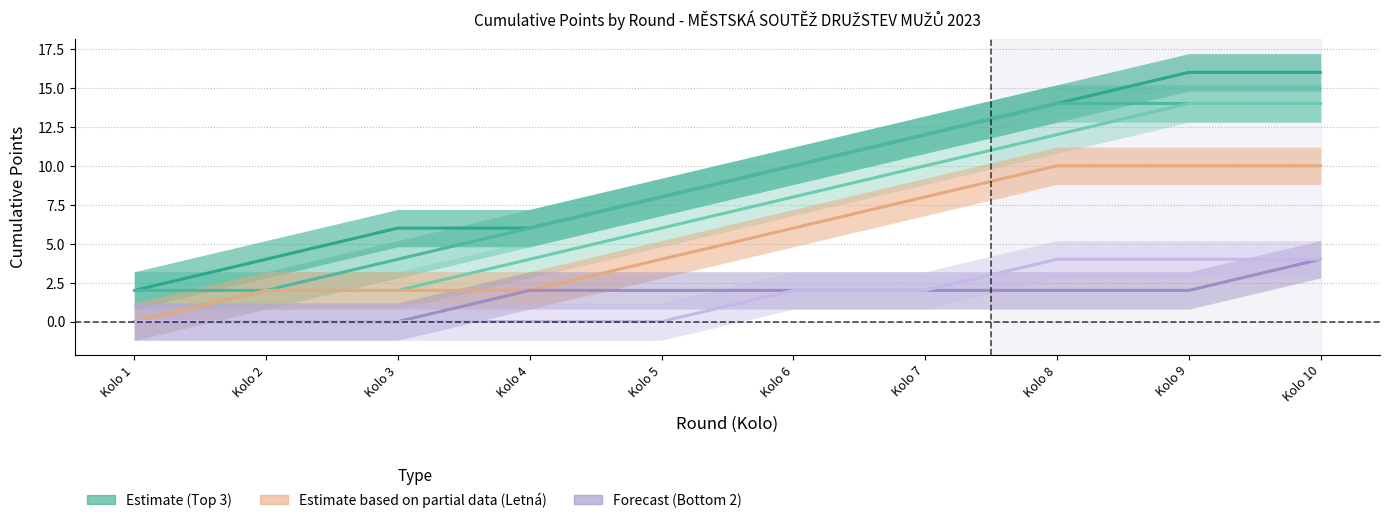

The Skvrňany A series shows 10 at Kolo 9. True or false?

False